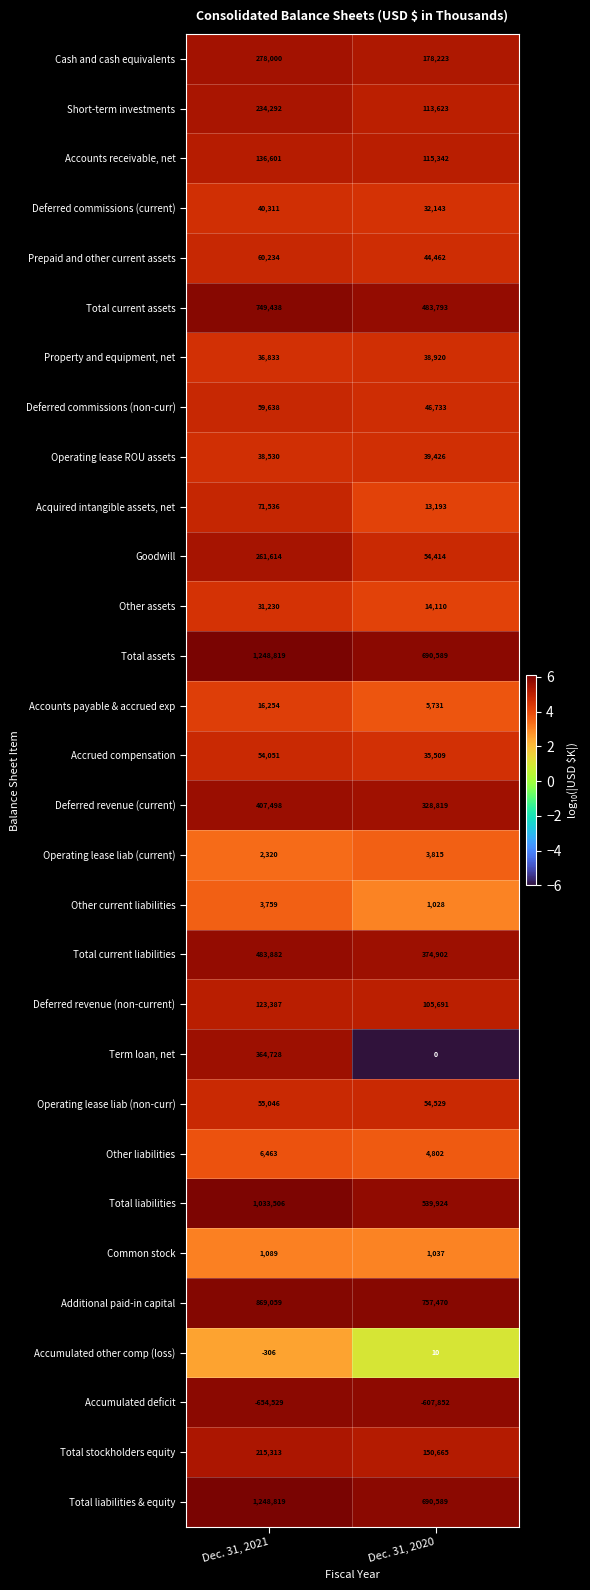

Which label corresponds to the smallest value in the chart?

Dec. 31, 2021